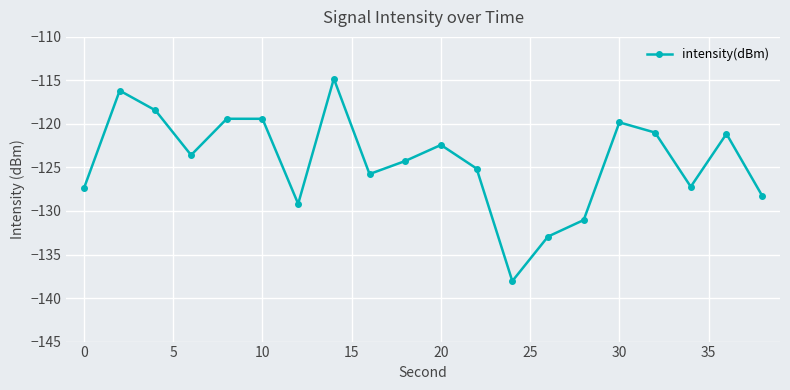

How many categories are shown in the chart?

20